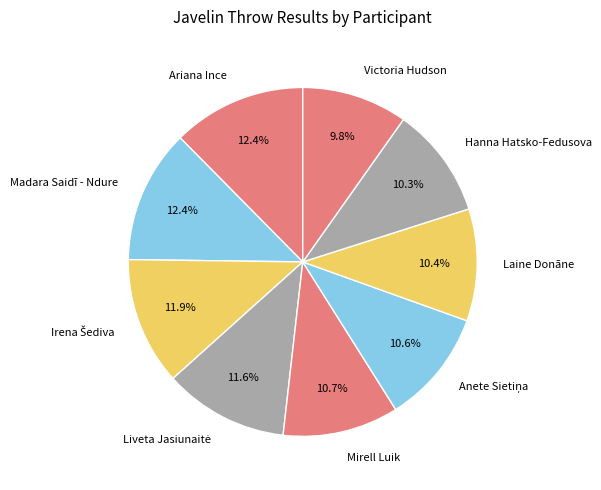

Is there any slice that represents more than half of the pie?

No